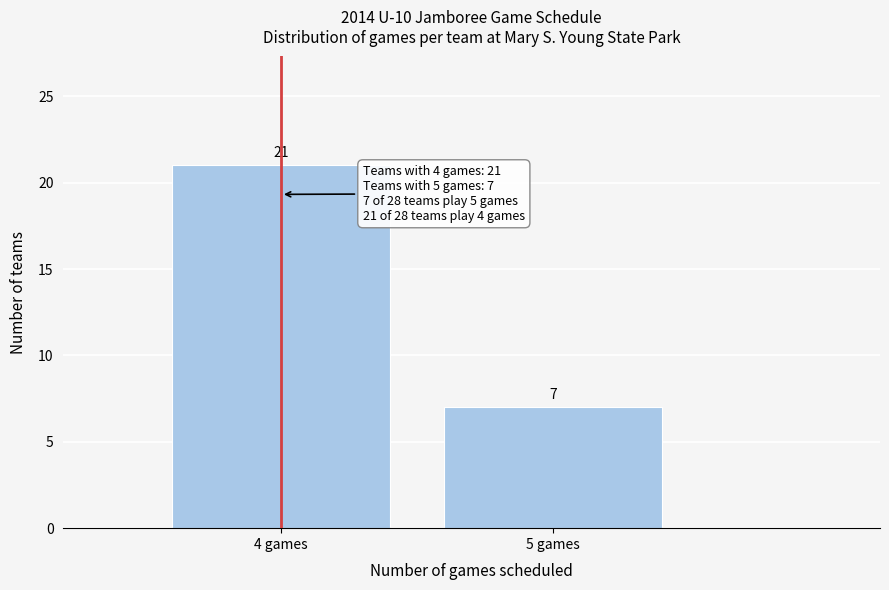

Reading left to right, what are all the values shown in this chart?

21	7